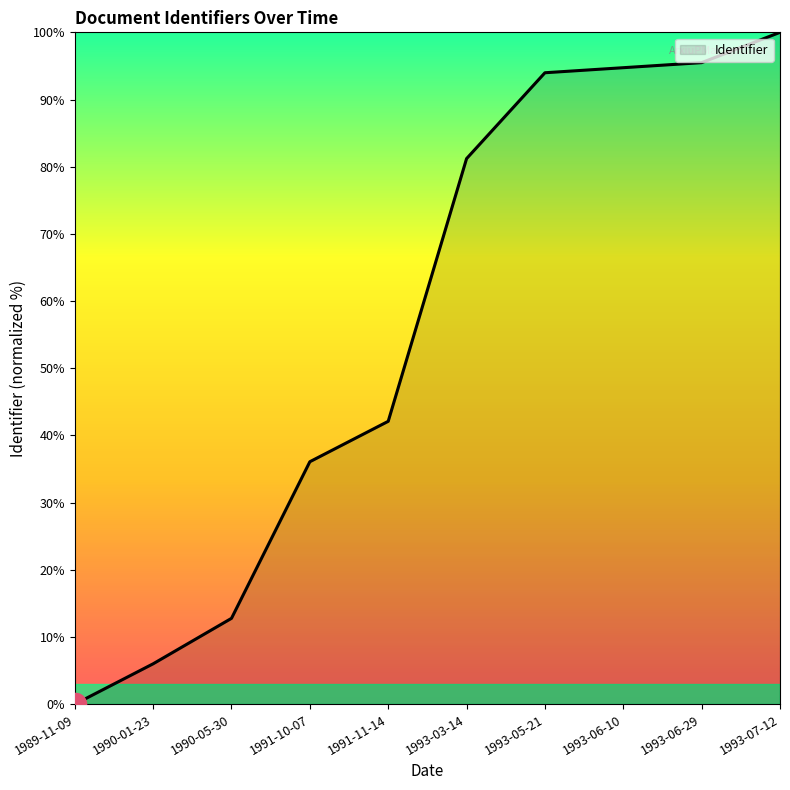

What is the difference between the maximum and minimum values?

100.0